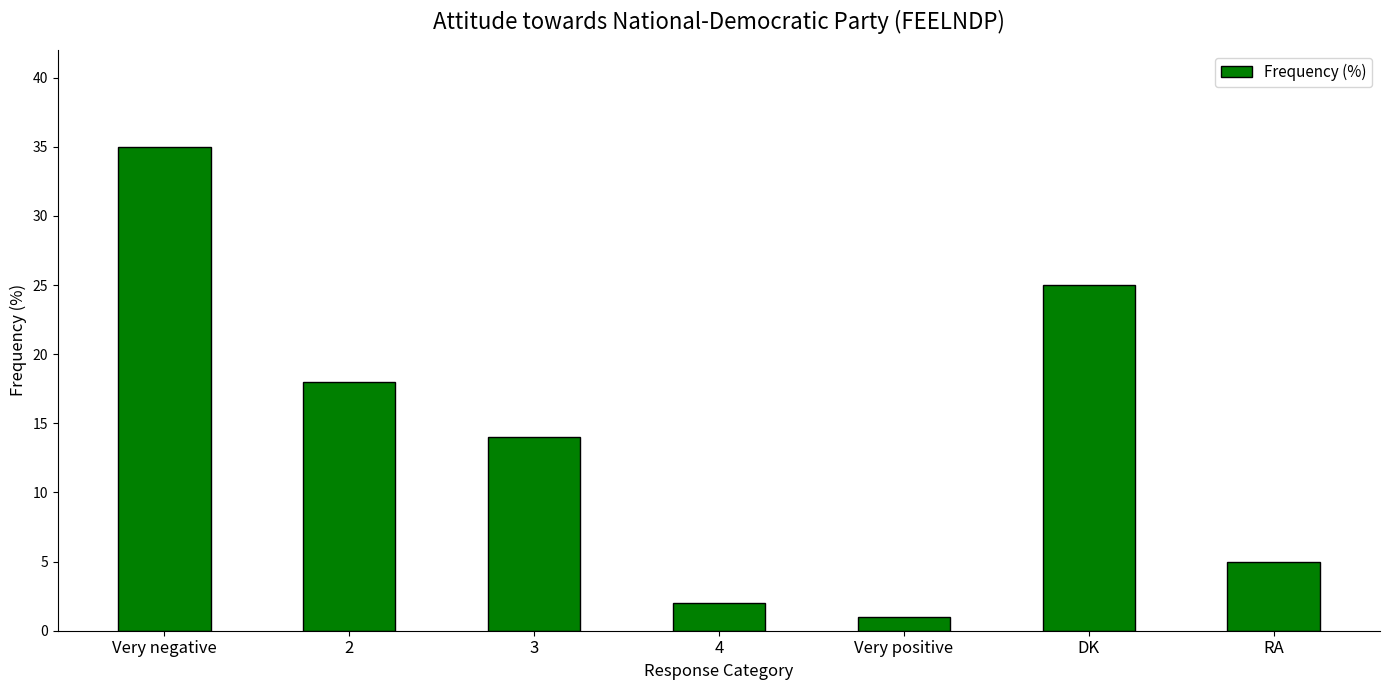

What is the approximate value at RA?

5